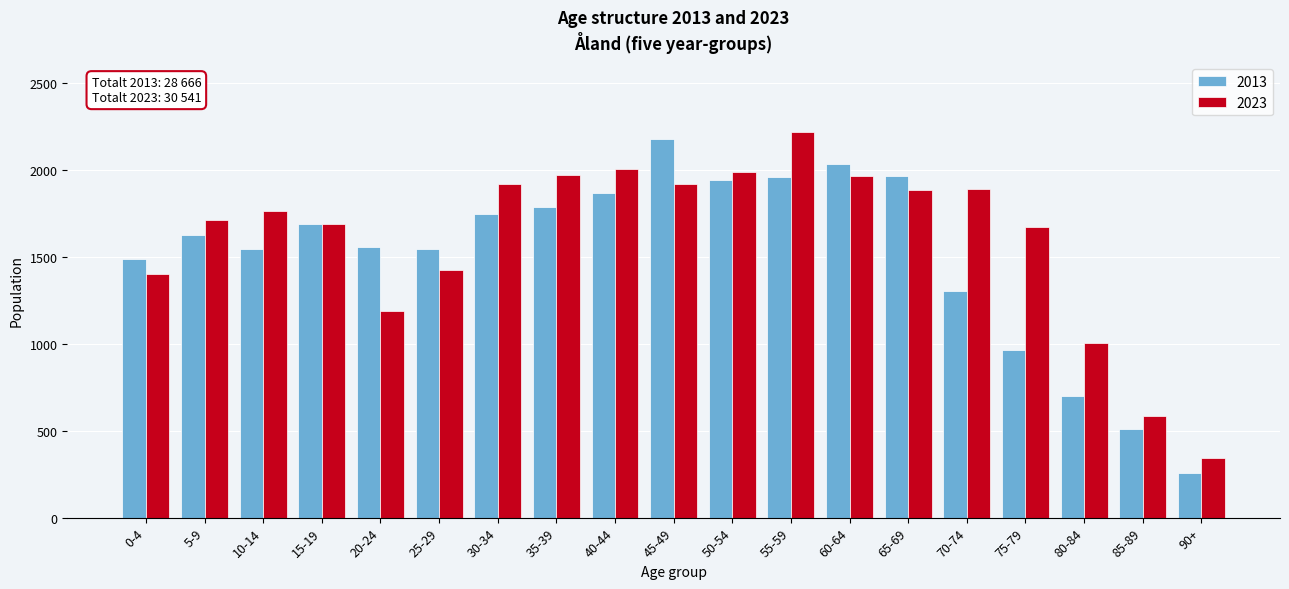

What is the total value across all series at 5-9?

3334